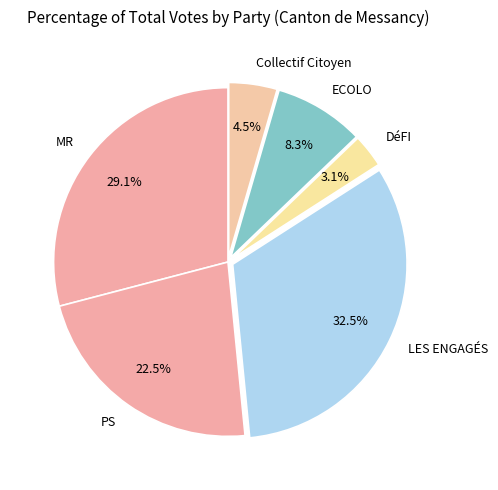

To the nearest percent, what is the average slice percentage?

17%